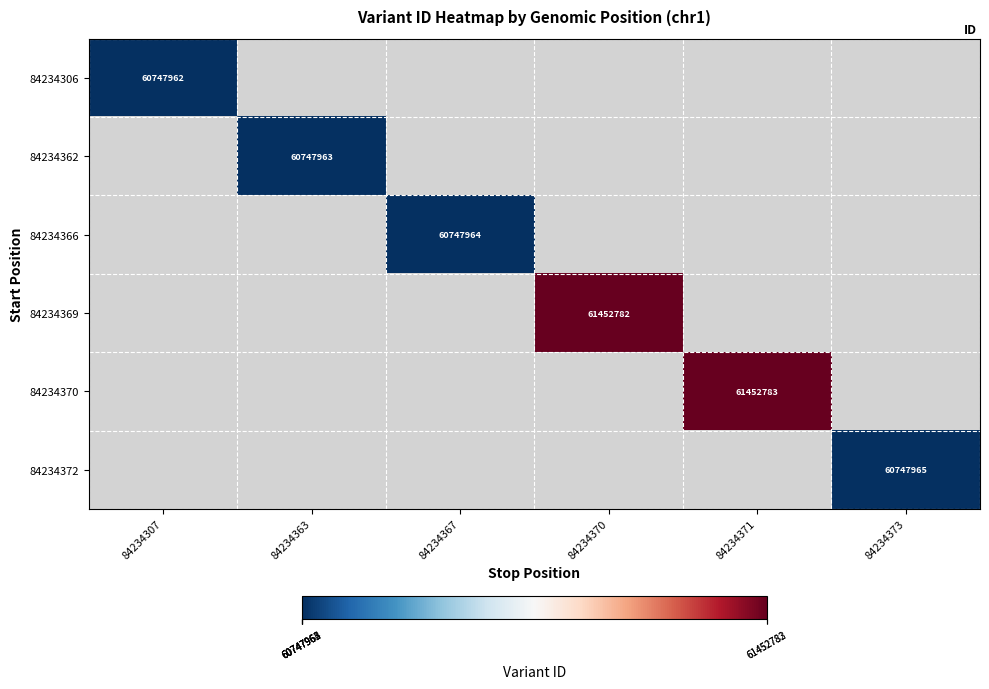

True or false: 84234306 has a value of 29956361.4 at 84234307.

False